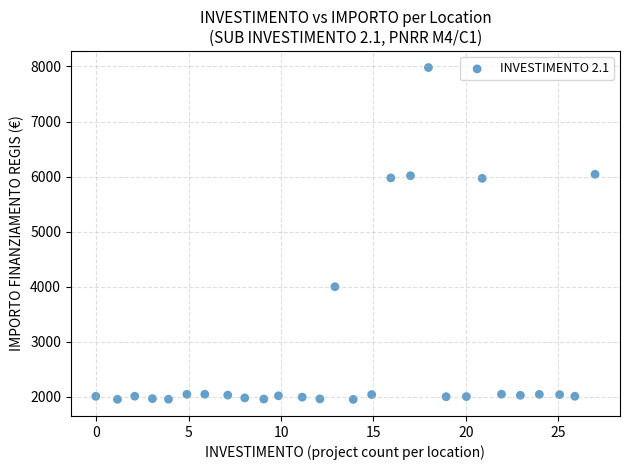

What is the range of Y values (max minus min)?

6027.7